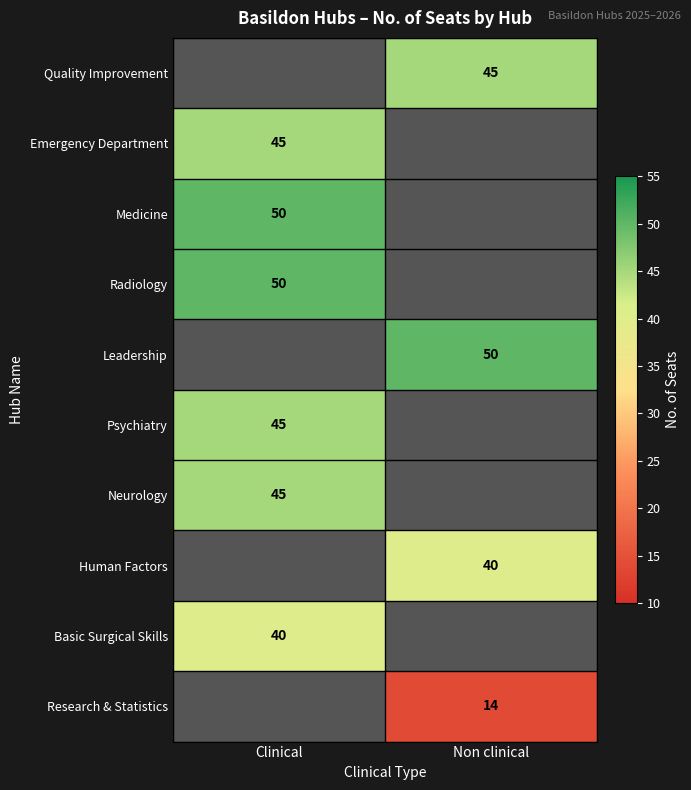

How many categories are shown in the chart?

2